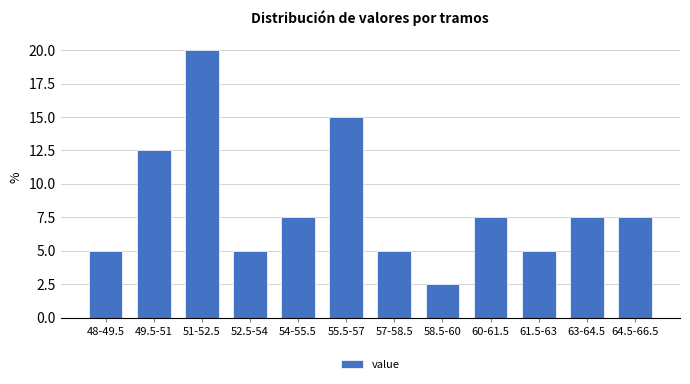

Reading left to right, transcribe all the data shown in this chart.

48-49.5=5.0	49.5-51=12.5	51-52.5=20.0	52.5-54=5.0	54-55.5=7.5	55.5-57=15.0	57-58.5=5.0	58.5-60=2.5	60-61.5=7.5	61.5-63=5.0	63-64.5=7.5	64.5-66.5=7.5